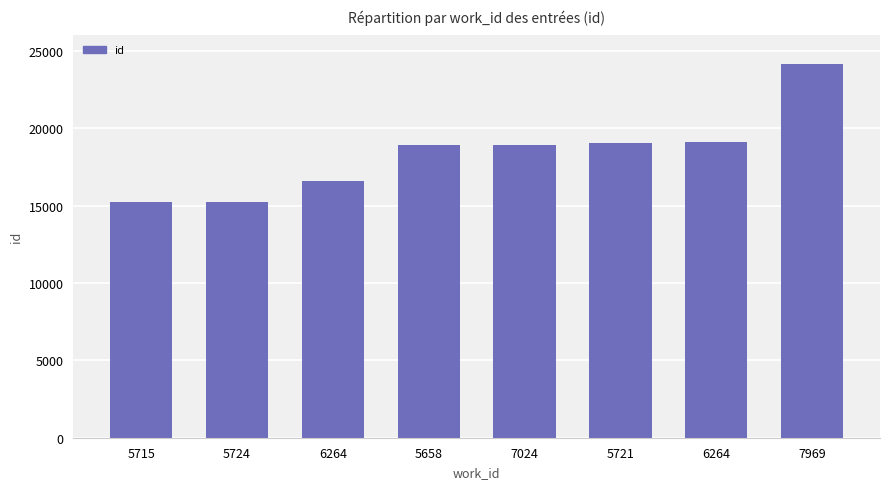

Reading left to right, transcribe all the data shown in this chart.

5715=15232	5724=15264	6264=16571	5658=18937	7024=18939	5721=19053	6264=19140	7969=24176